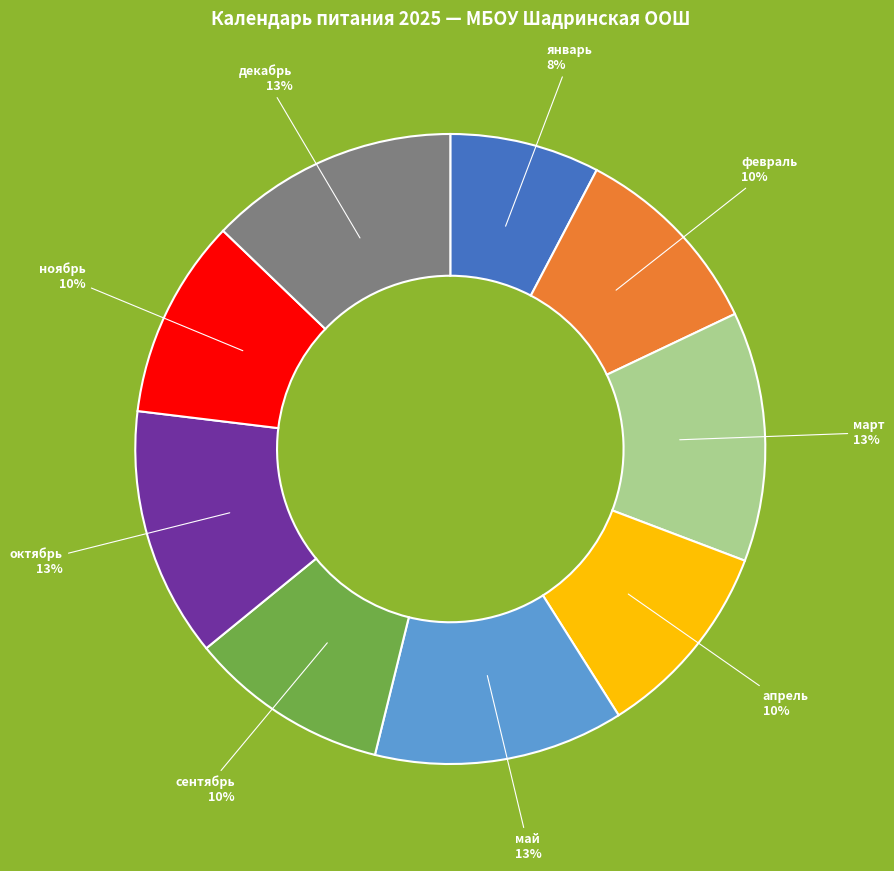

To the nearest percent, what is the difference between the largest and smallest slice percentages?

5%